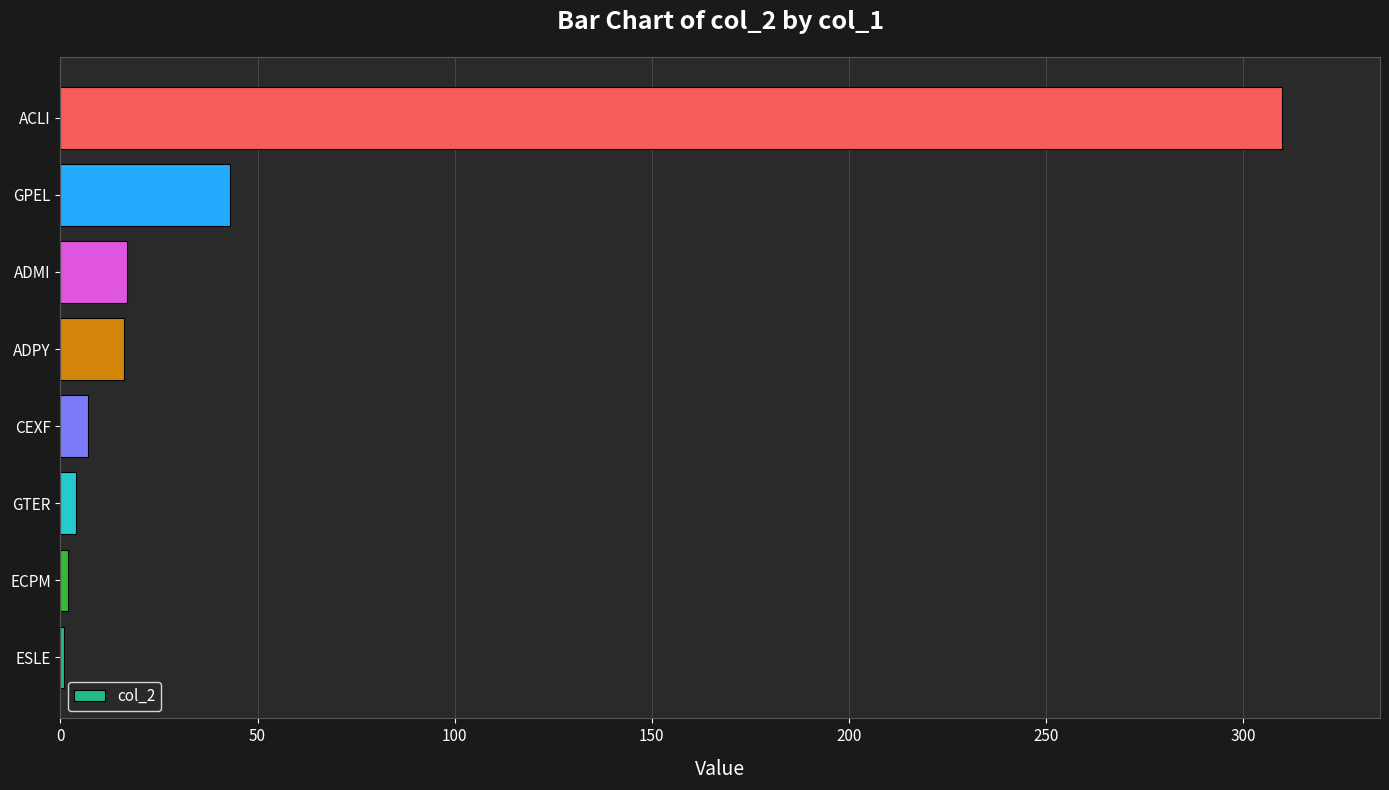

True or false: the data shows 16 at ADPY.

True